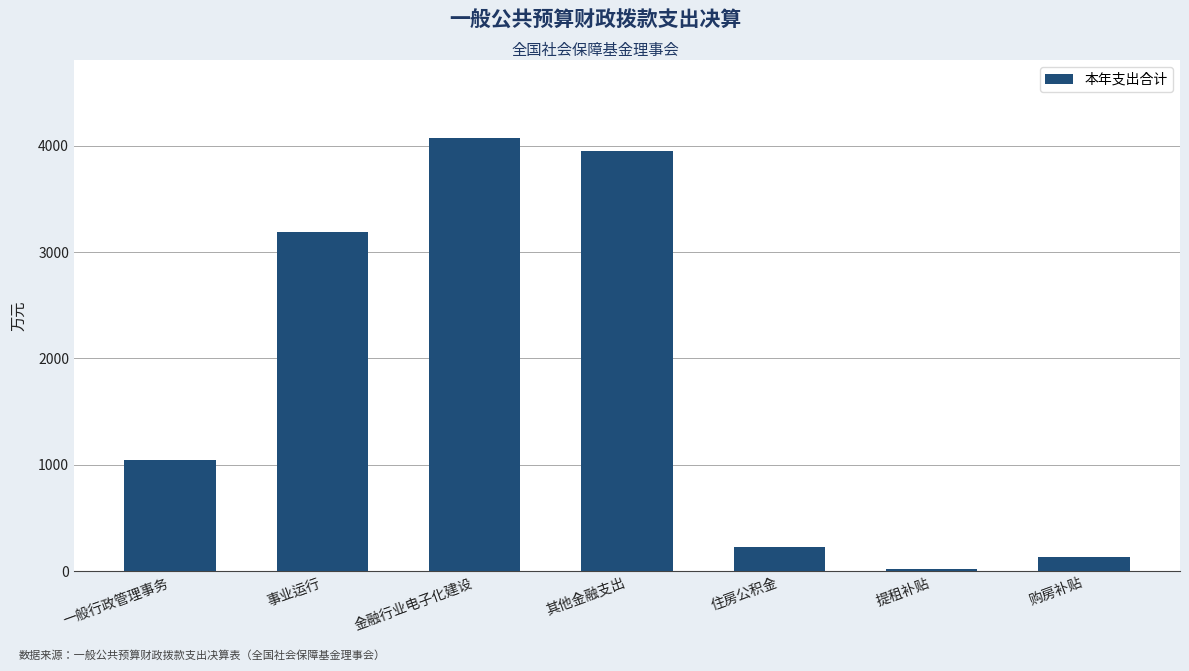

Reading left to right, extract all data points from this chart.

一般行政管理事务=1048.1	事业运行=3185.6	金融行业电子化建设=4071.8	其他金融支出=3952.3	住房公积金=232.5	提租补贴=19.9	购房补贴=138.3